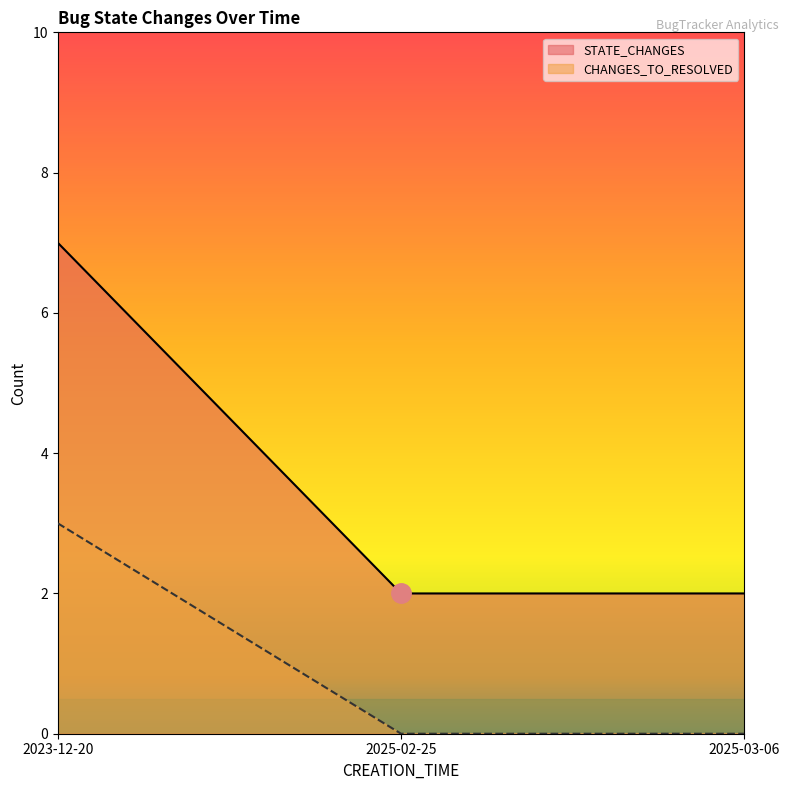

Is it true that CHANGES_TO_RESOLVED equals -2 at 2025-02-25?

False